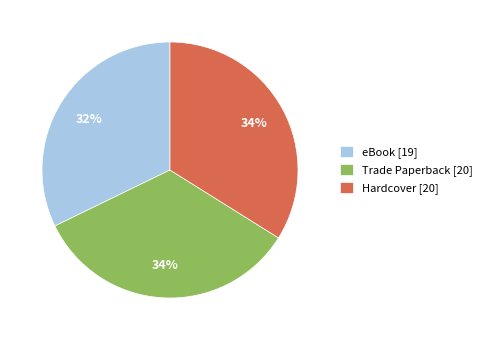

The Trade Paperback [20] slice represents 22% of the pie. True or false?

False